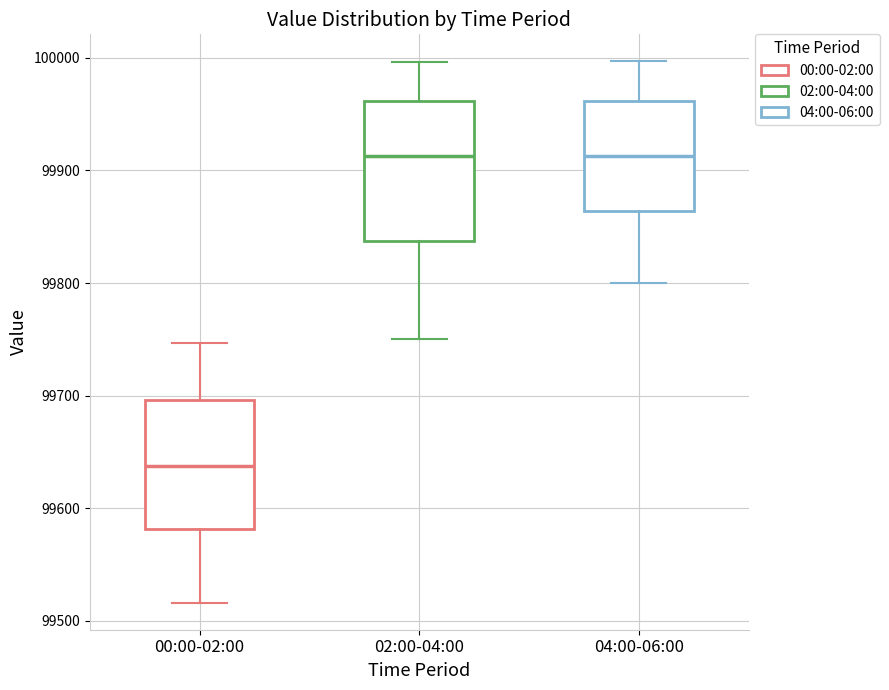

Where is the upper edge of the box for 02:00-04:00 on the y-axis? The values are not printed on the chart, so give them approximately, as read against the axis.

99960